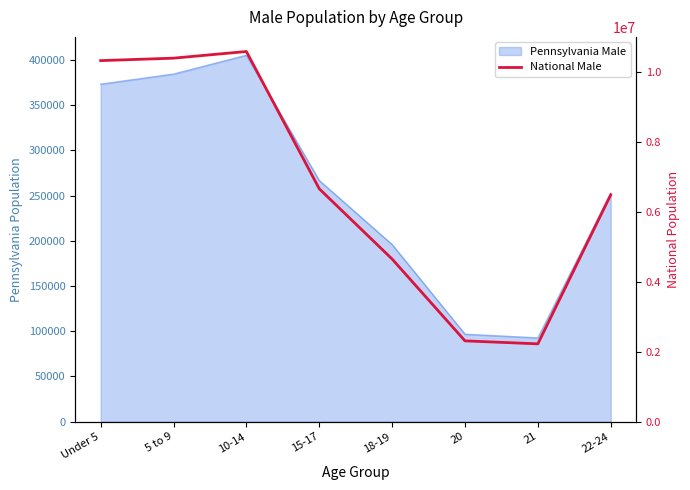

Count the number of categories in the chart.

8